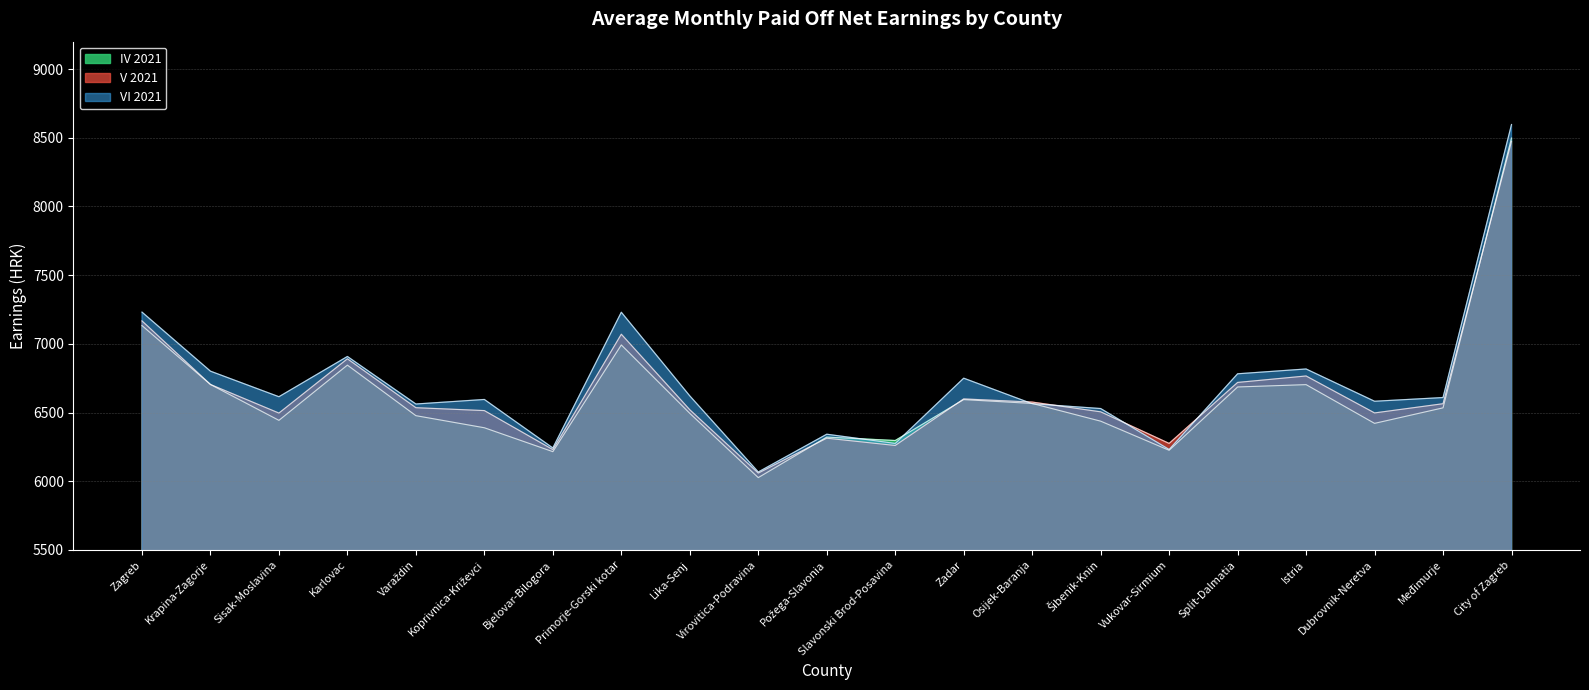

What is the sum of all VI 2021 values?

140950